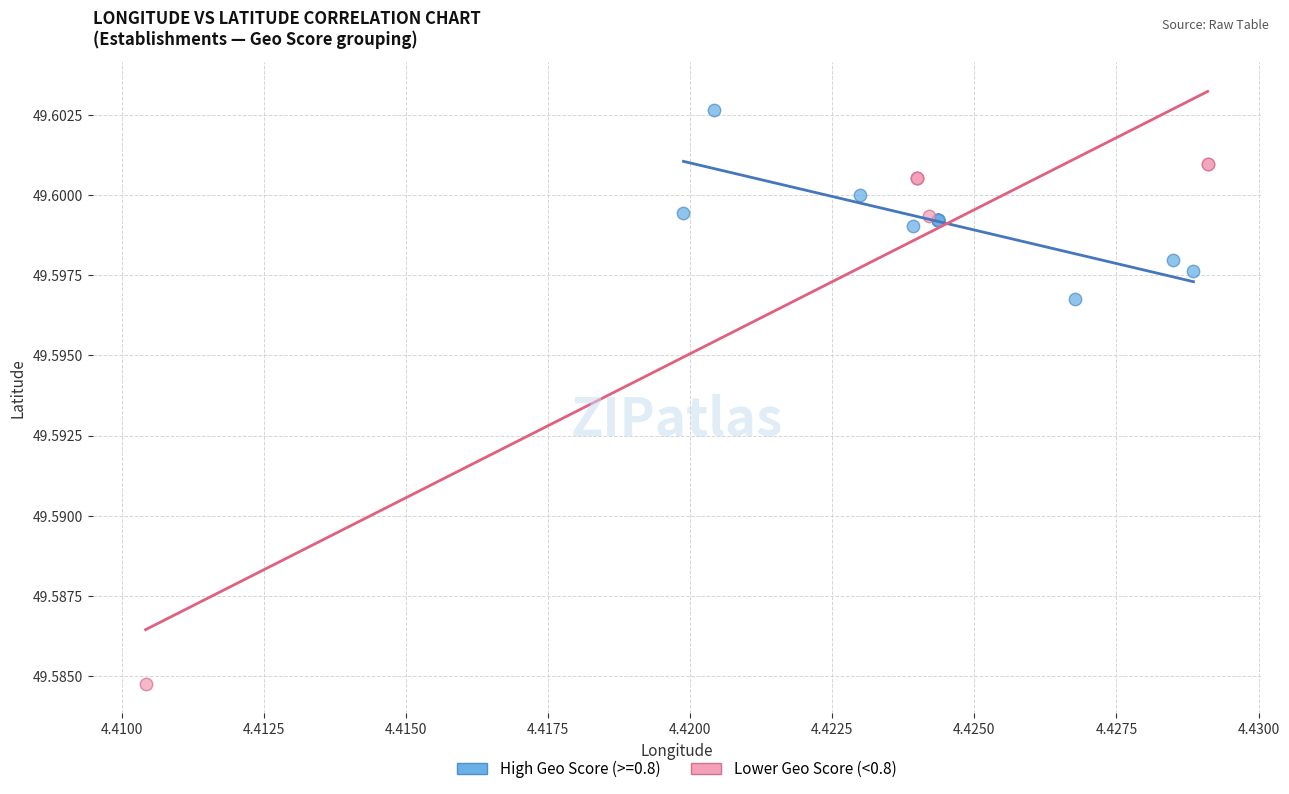

Which series reaches the minimum Y coordinate?

Lower Geo Score (<0.8)